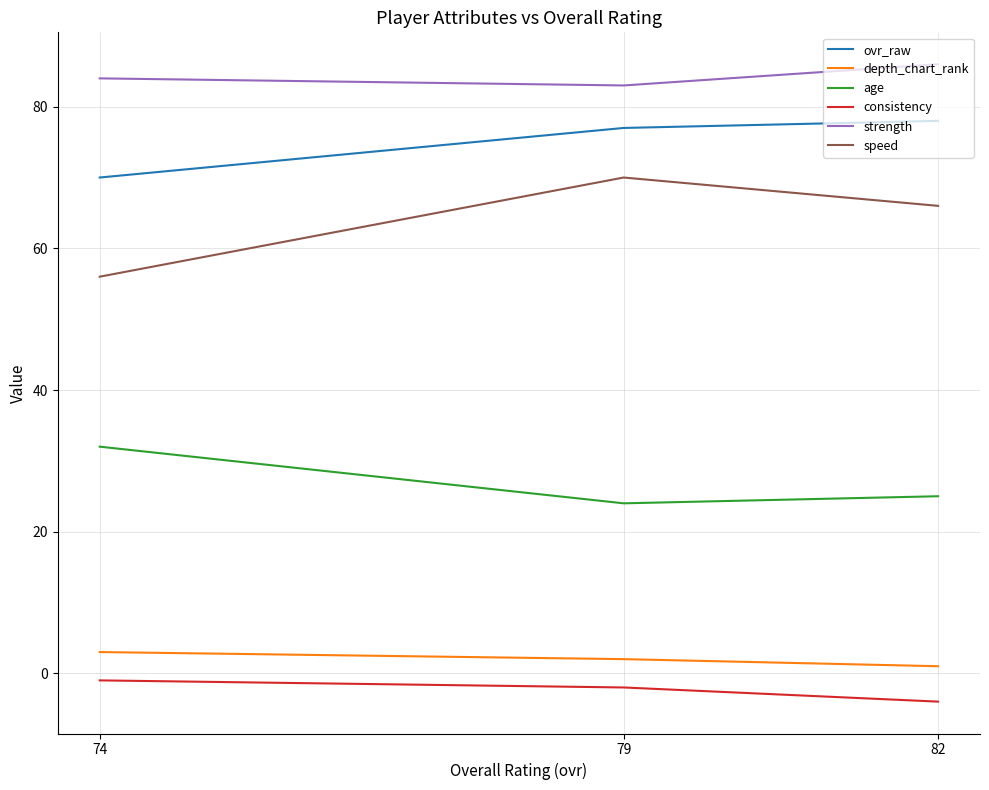

How many lines are shown in the chart?

6